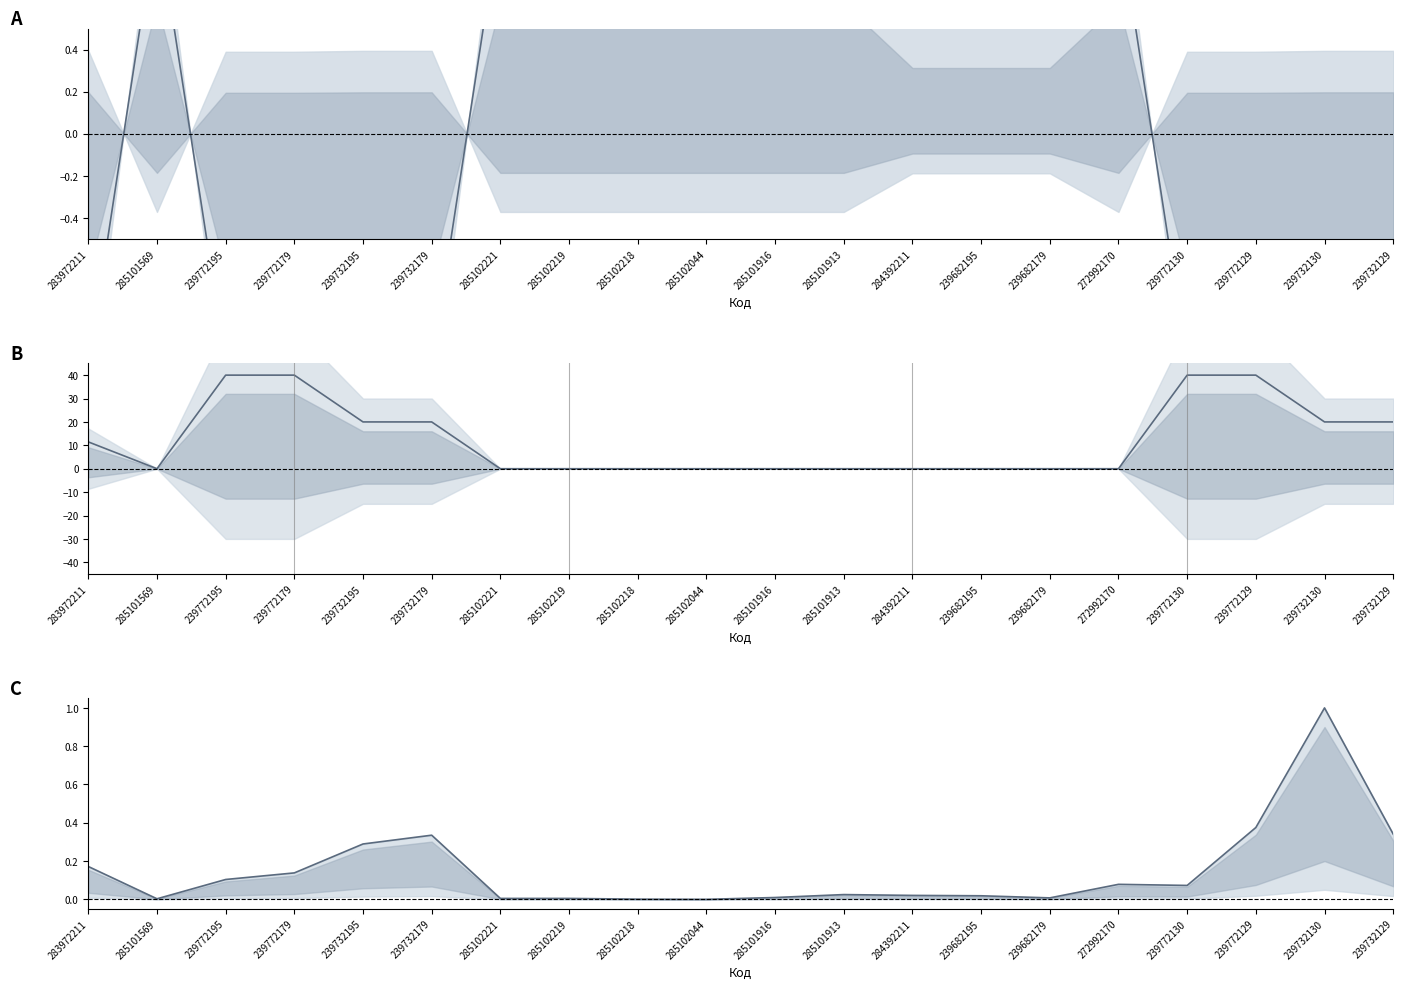

Which series has the largest total across all categories?

Доп. ціна - Ціна (scaled)